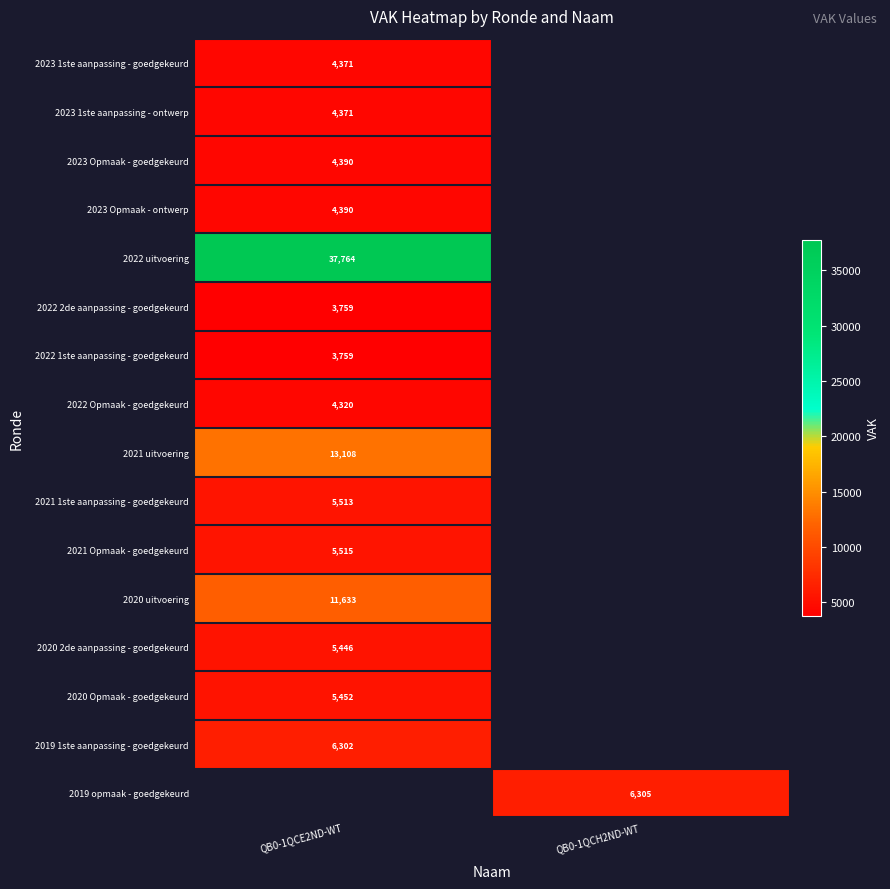

How many distinct data groups are displayed?

16